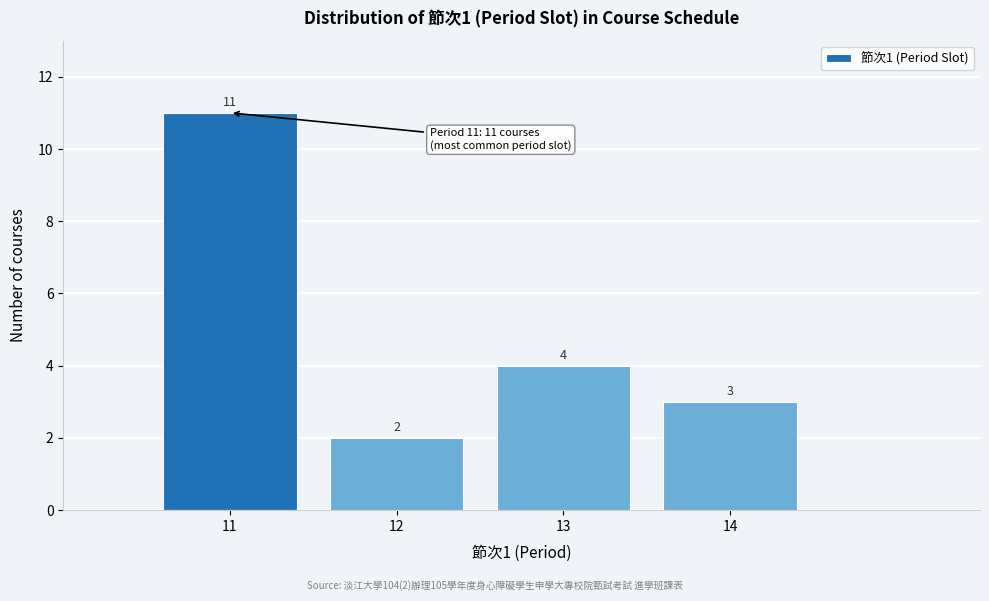

Which range on the x-axis has the tallest bar?

10.5 to 11.5